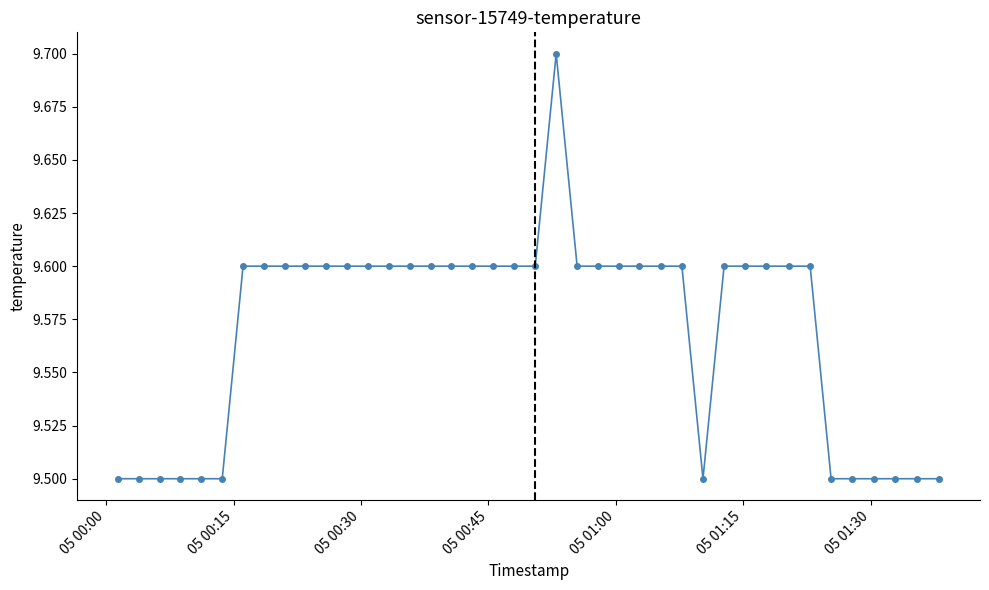

What is the value of the 22nd point from the left?

9.7